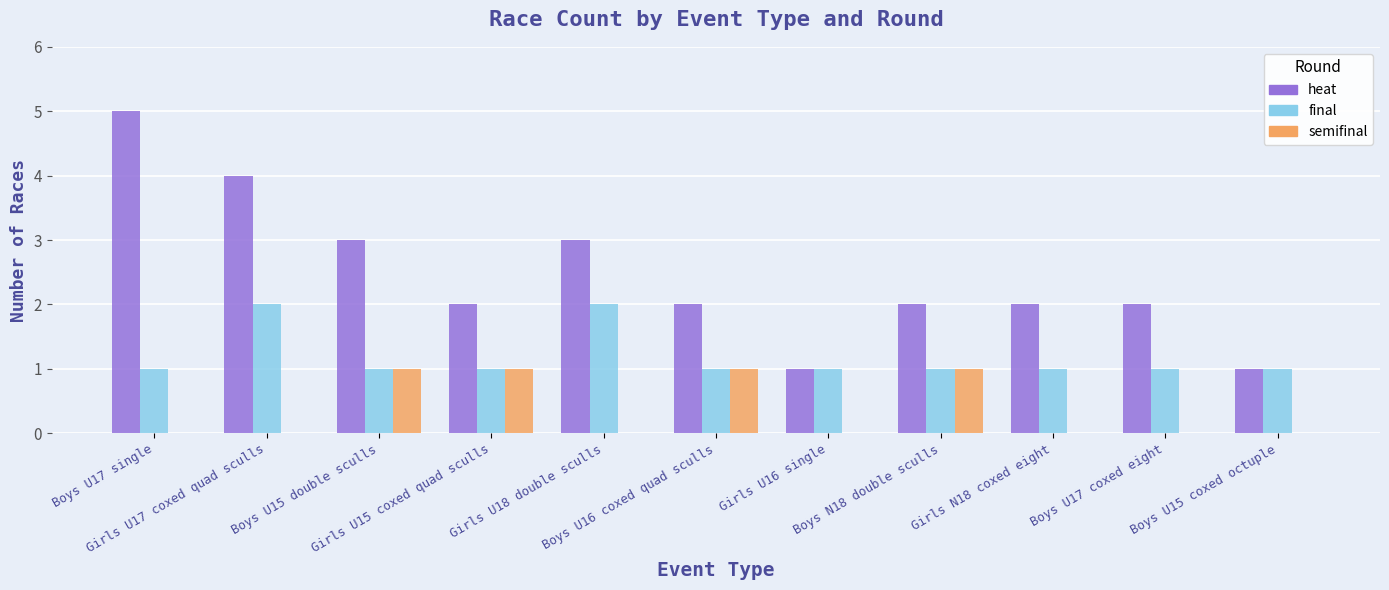

Which series has the largest total across all categories?

heat